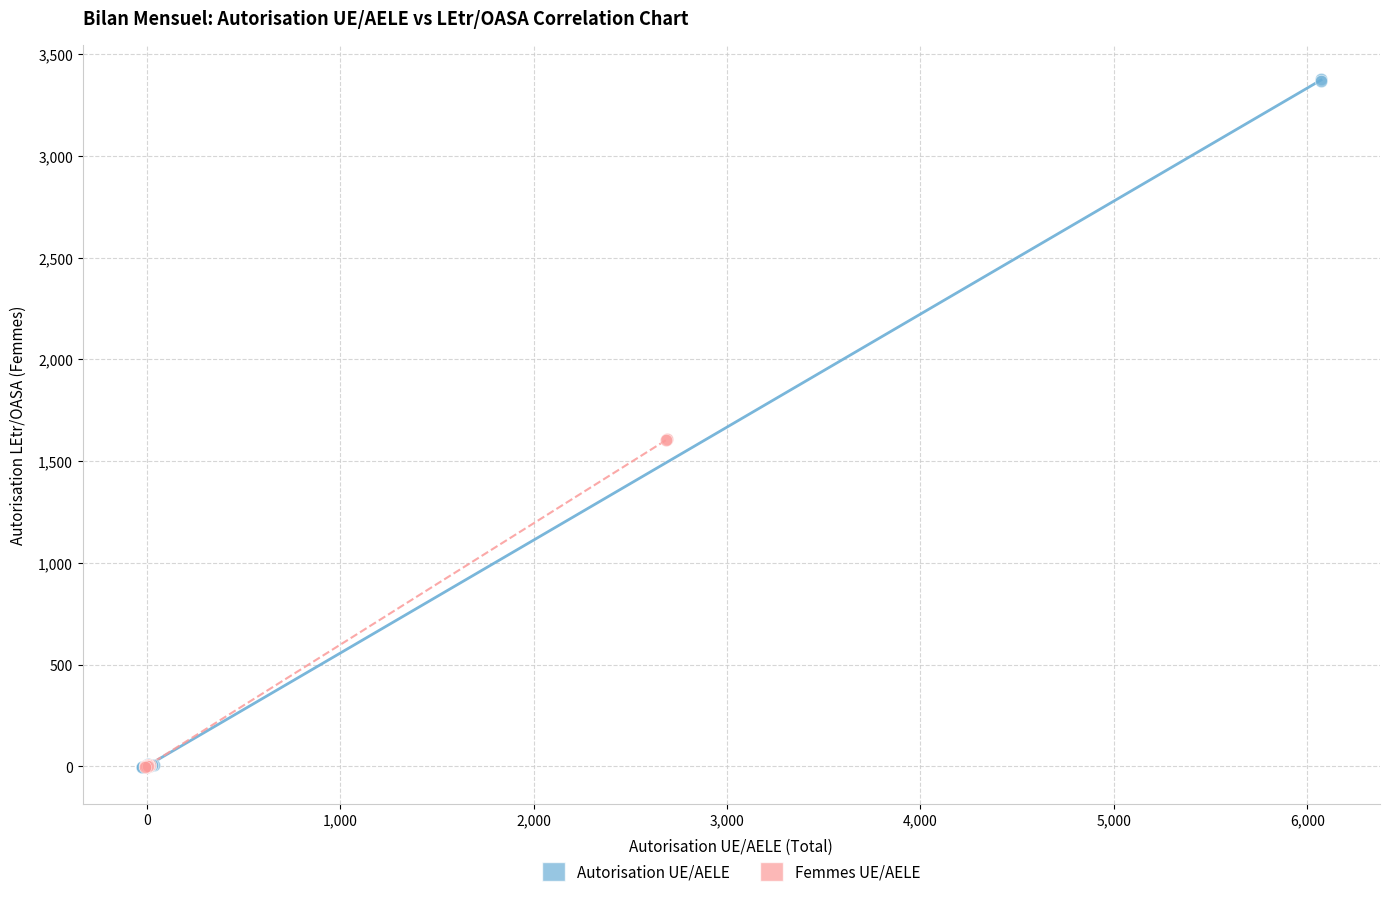

Which series has the widest spread of Y values?

Autorisation UE/AELE